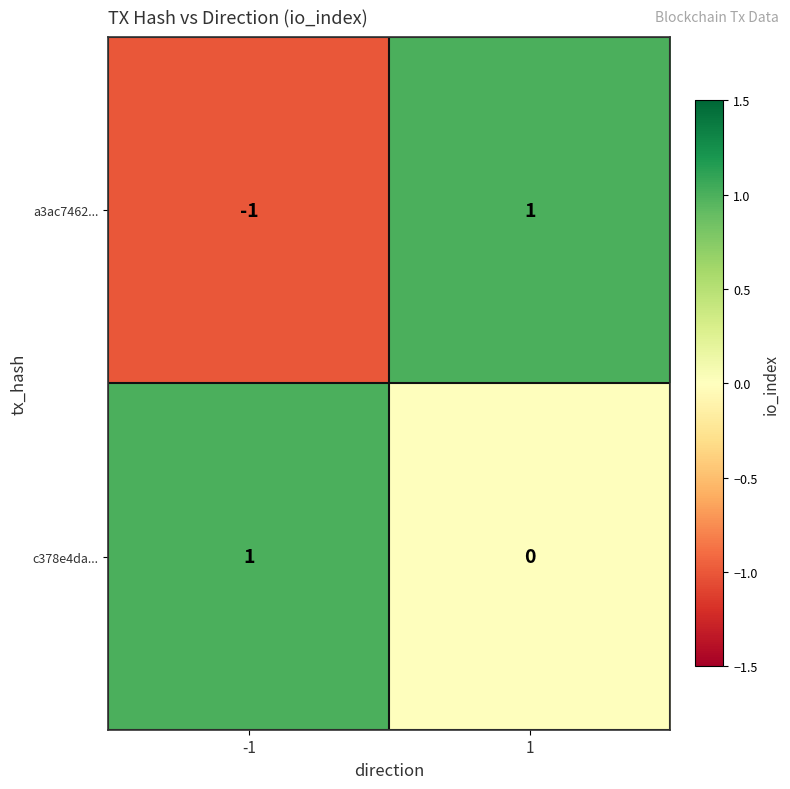

Which series changed the most between -1 and 1?

a3ac7462...